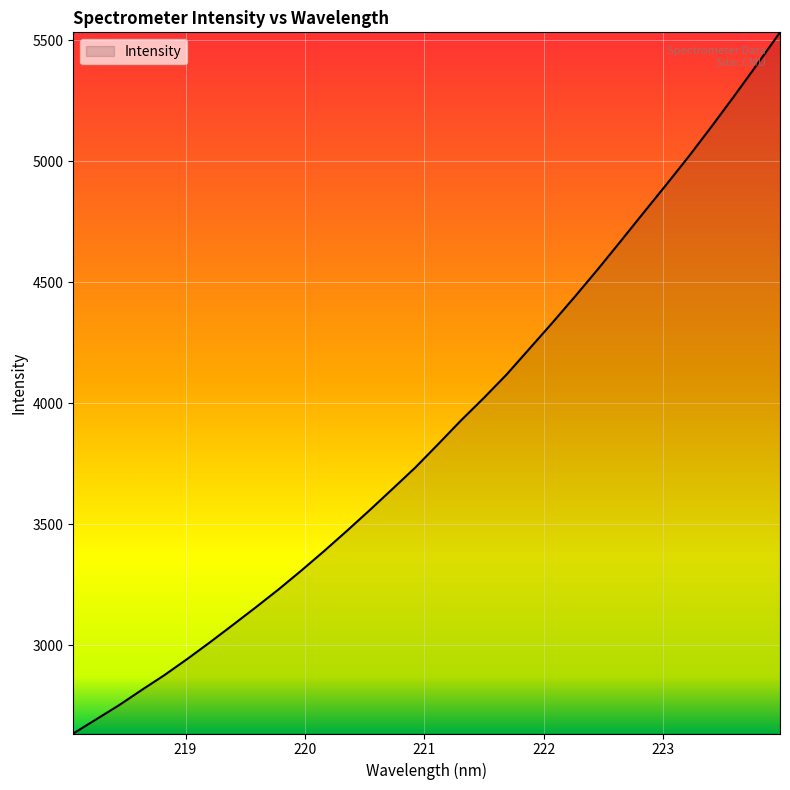

What is the difference between the maximum and minimum values?

2896.9